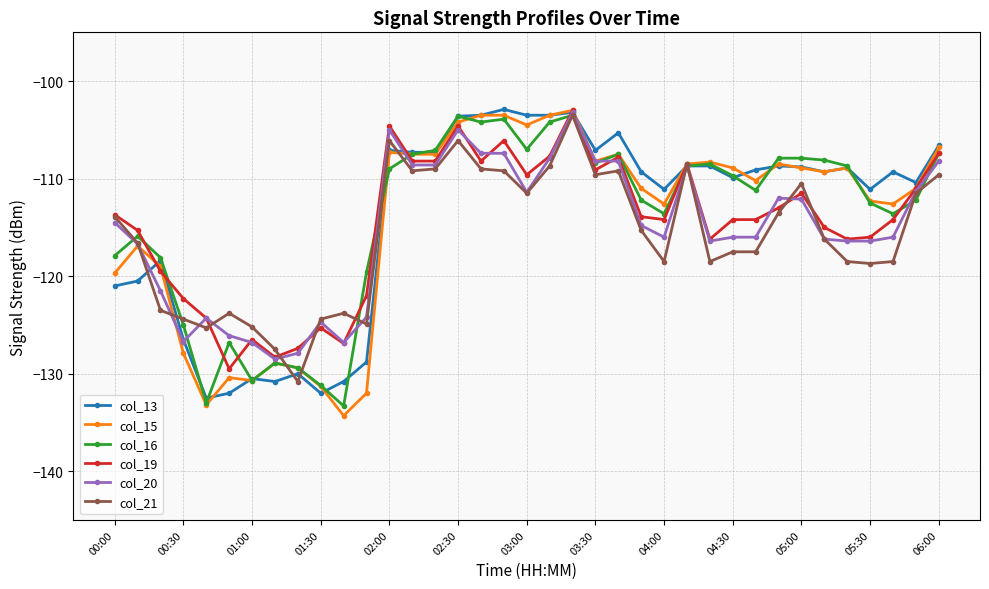

Which series ends up on top after the final intersection of col_21 and col_16?

col_16